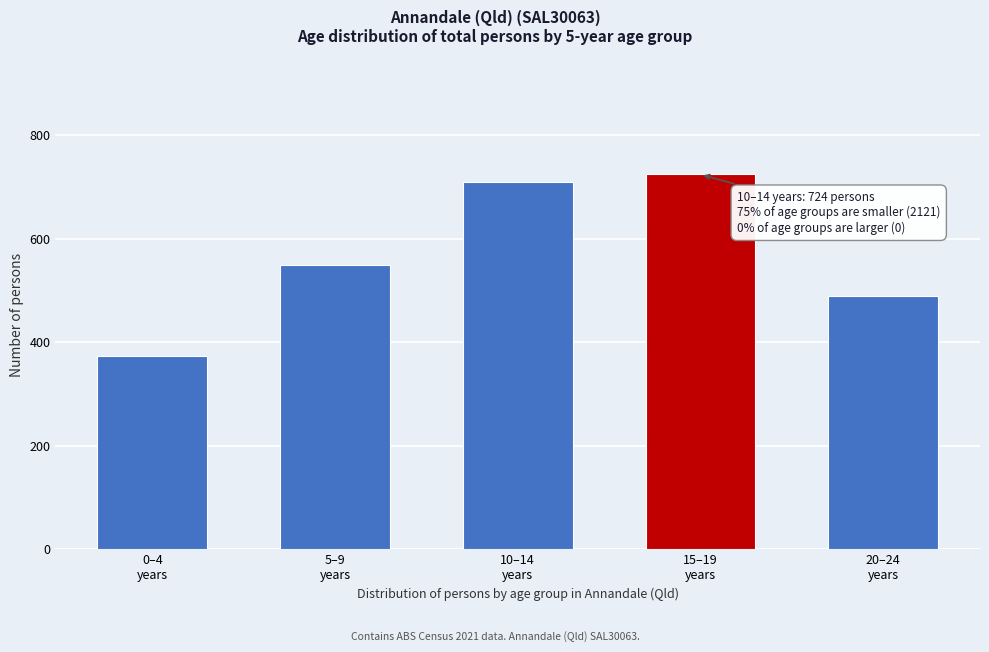

Reading right to left, list all the values displayed in this chart.

489	724	709	549	374